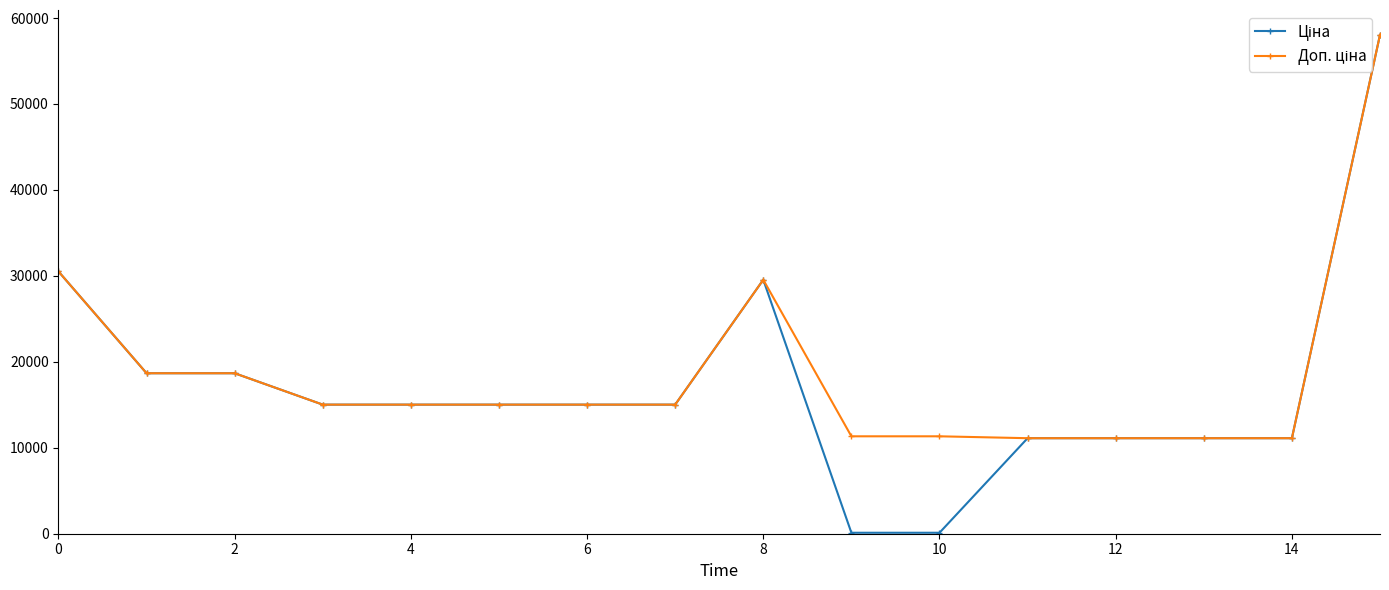

What is the smallest value displayed?

113.3